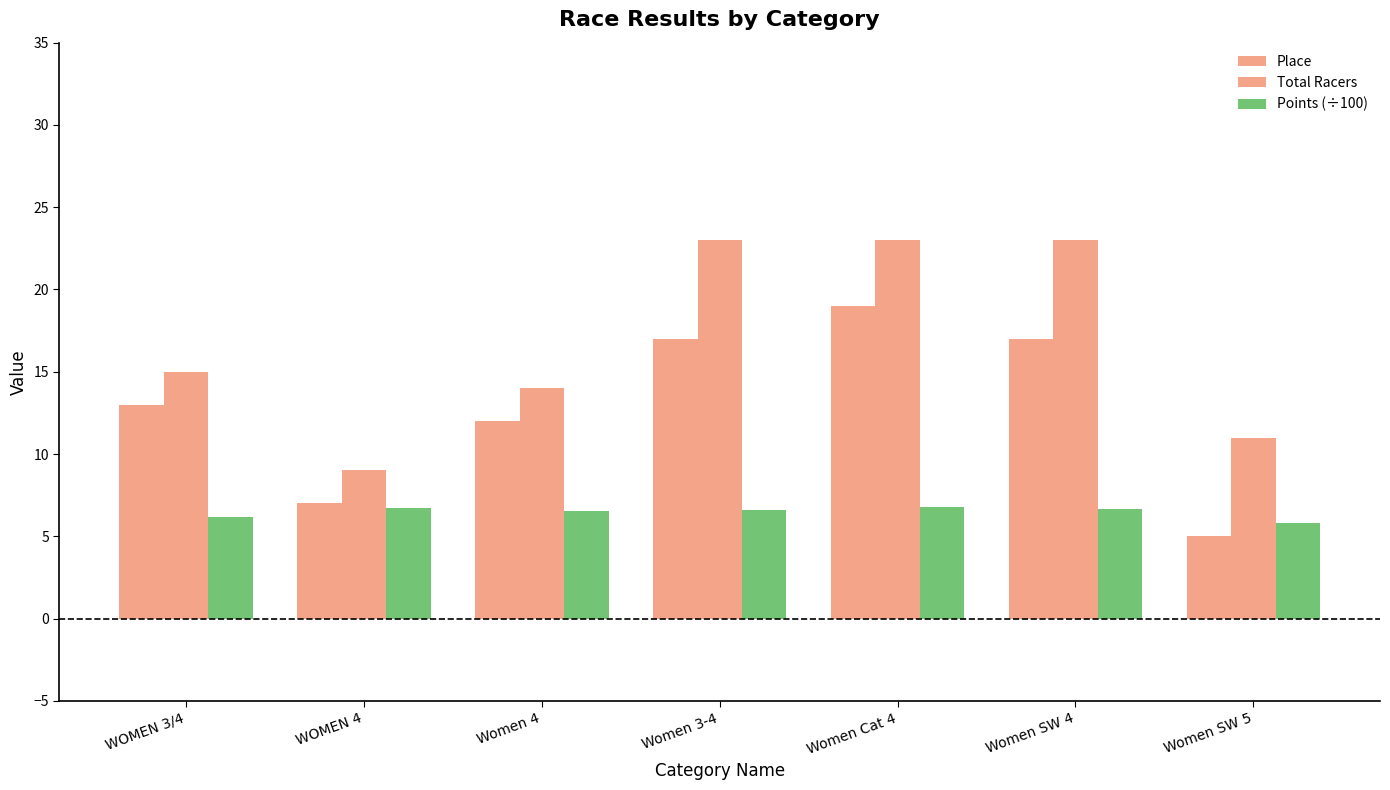

What is the greatest value displayed?

23.0